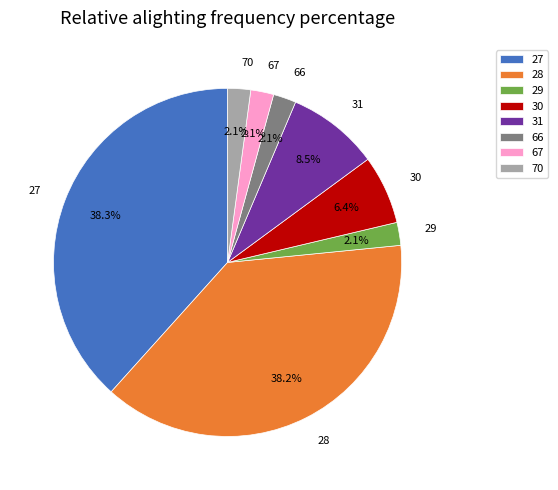

Does 27 account for over 50% of the chart?

No